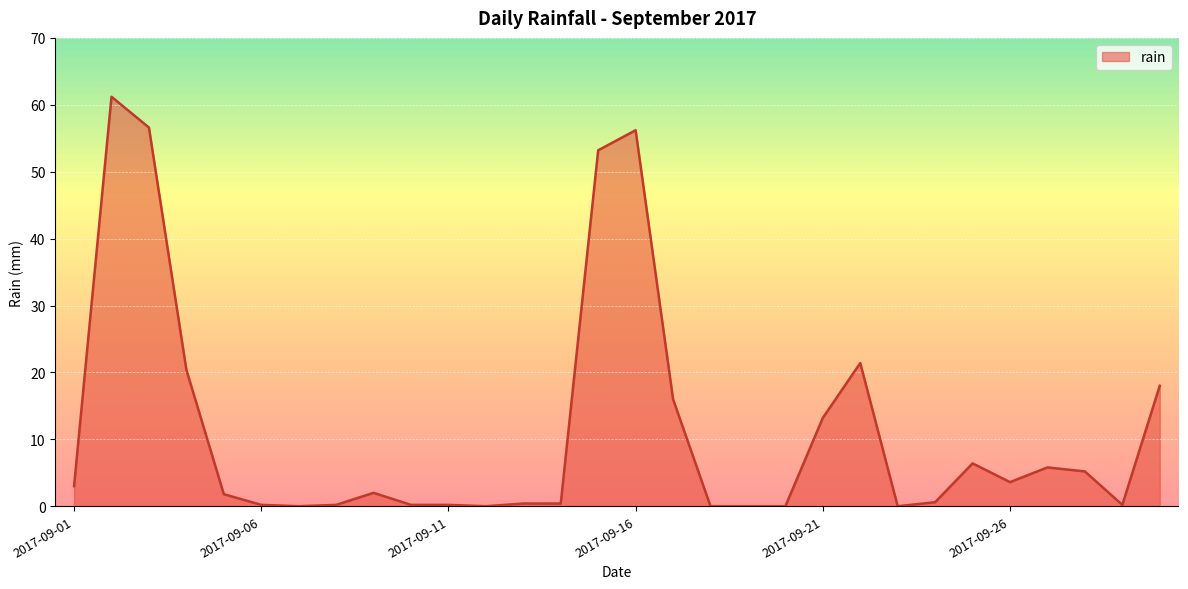

What is the greatest value displayed?

61.2